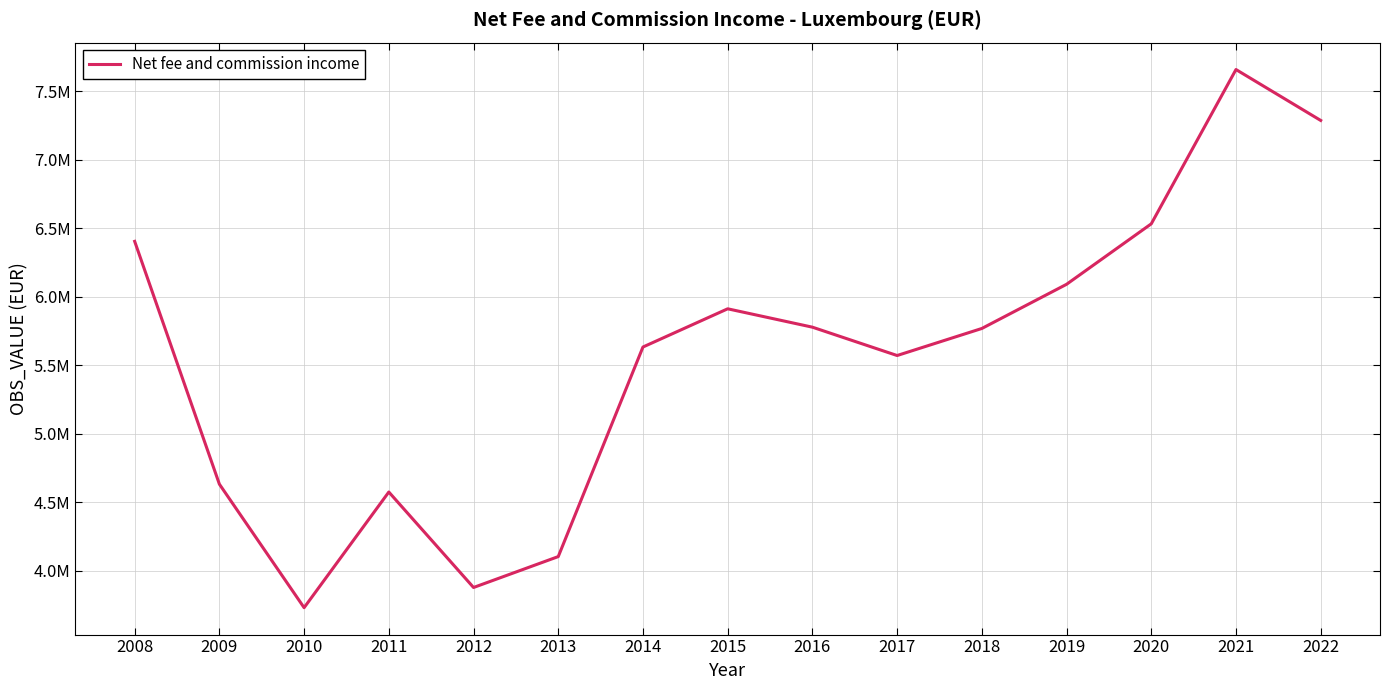

At which label does the data first exceed 5767926?

2008